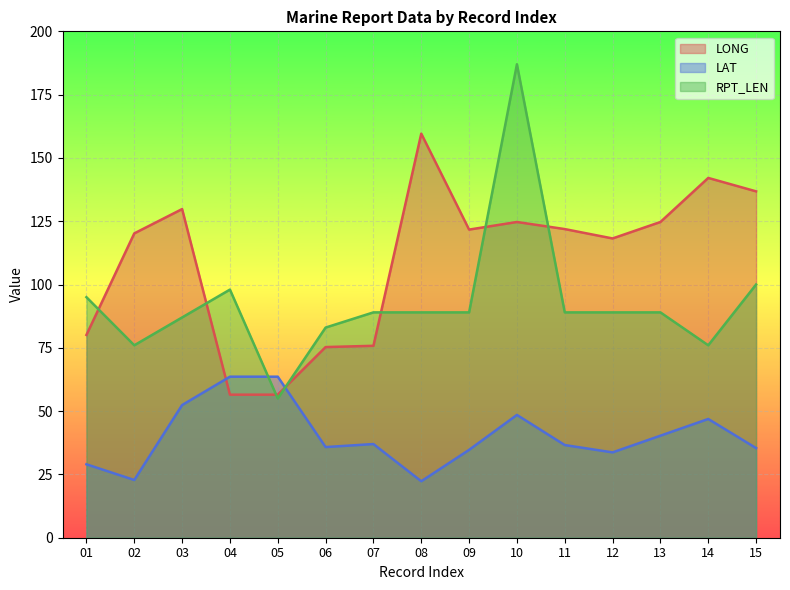

What is the difference between the maximum and minimum values in the LONG series?

103.1